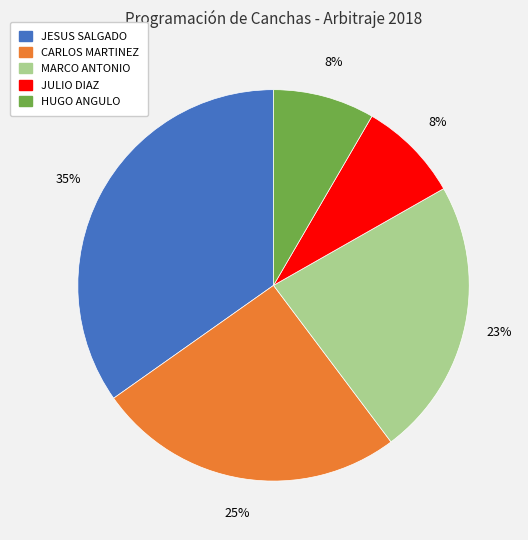

Is there any slice that represents more than half of the pie?

No